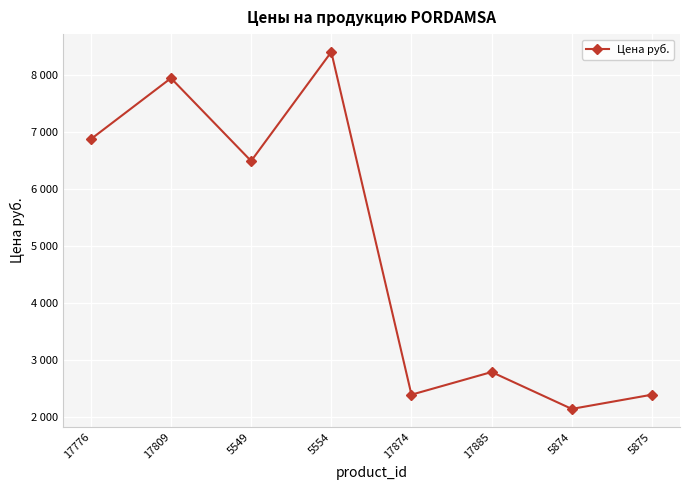

Rank the categories by value from lowest to highest.

5874, 17874, 5875, 17885, 5549, 17776, 17809, 5554